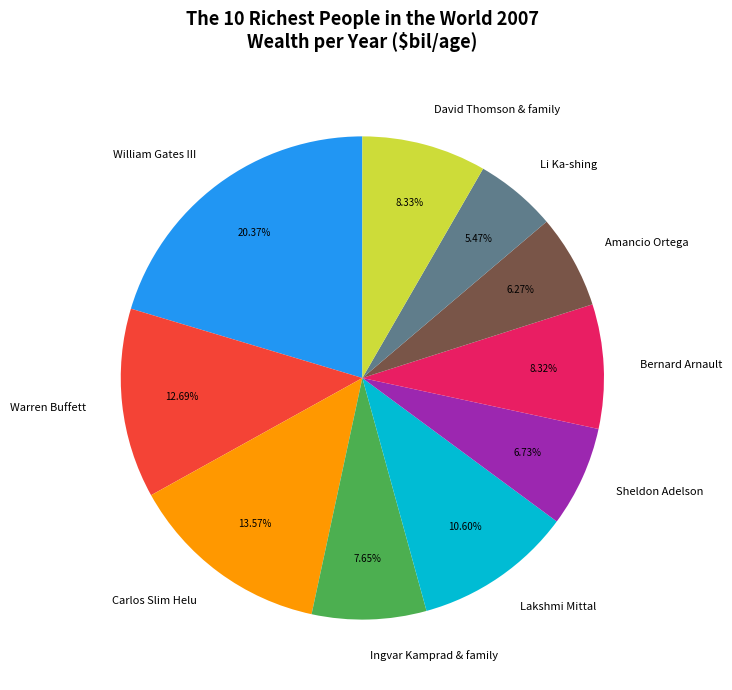

Between Lakshmi Mittal and Li Ka-shing, which is larger?

Lakshmi Mittal